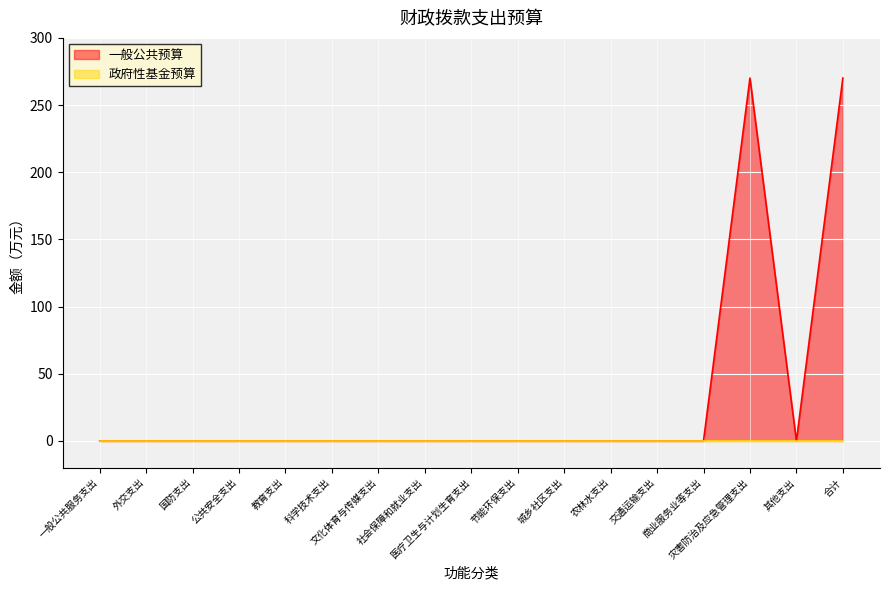

Which has a higher value, 国防支出 or 节能环保支出?

国防支出